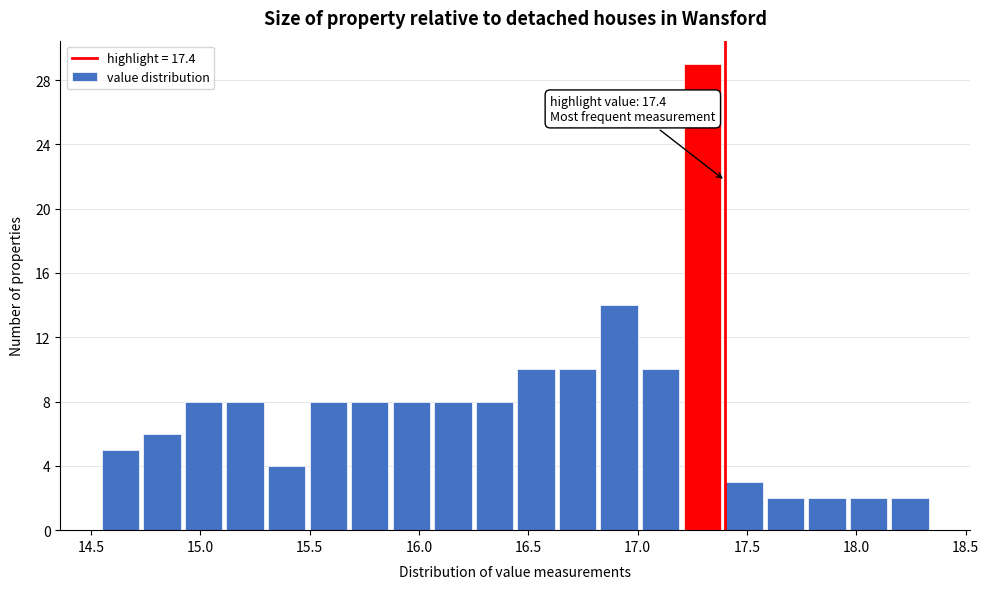

Around what value on the x-axis is the tallest bar? Give the approximate position of its centre, as read against the axis.

17.30